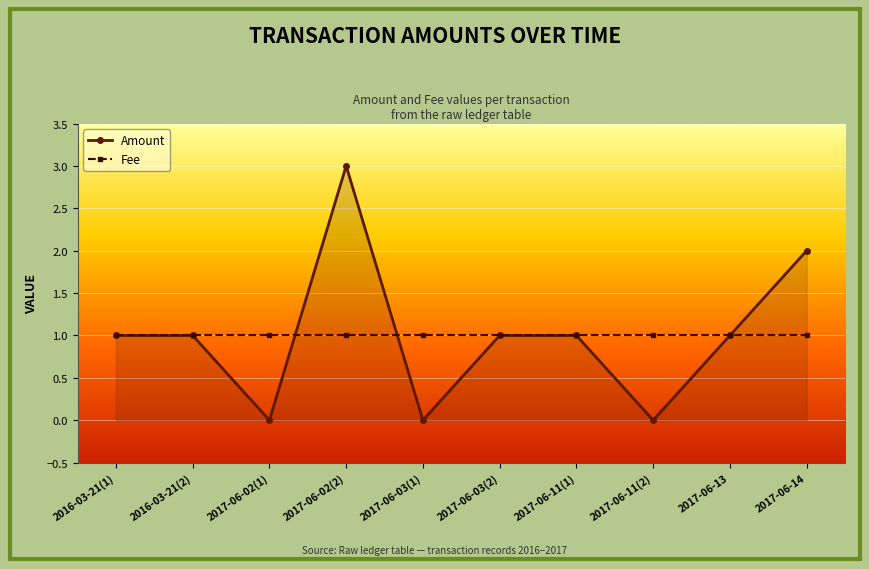

What is the label of the 2nd point from the right?

2017-06-13